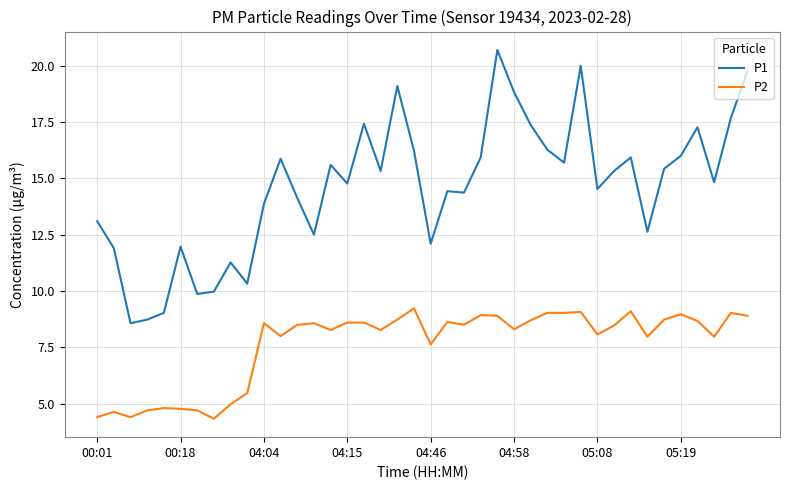

Does the chart display data point markers on the line(s)?

No